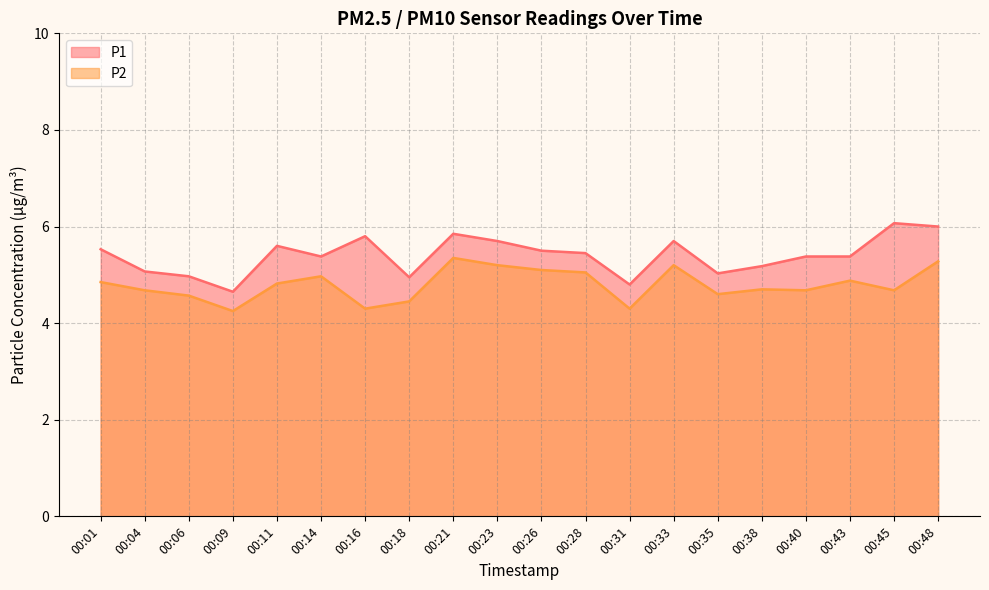

Rank the series at 00:14 from lowest to highest value.

P2, P1